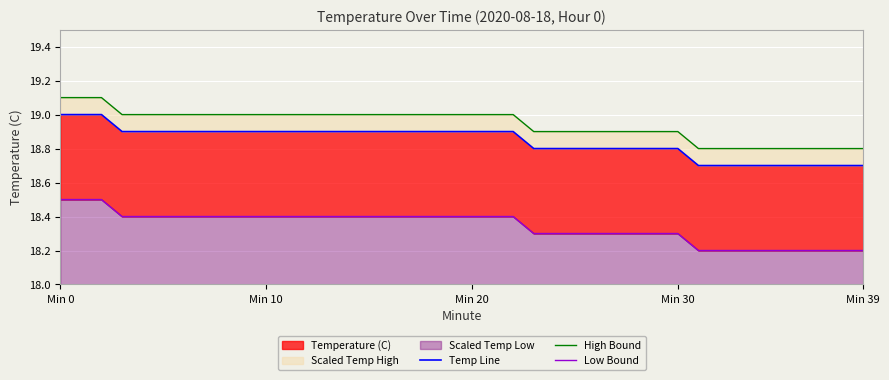

What position from the left is 29?

30